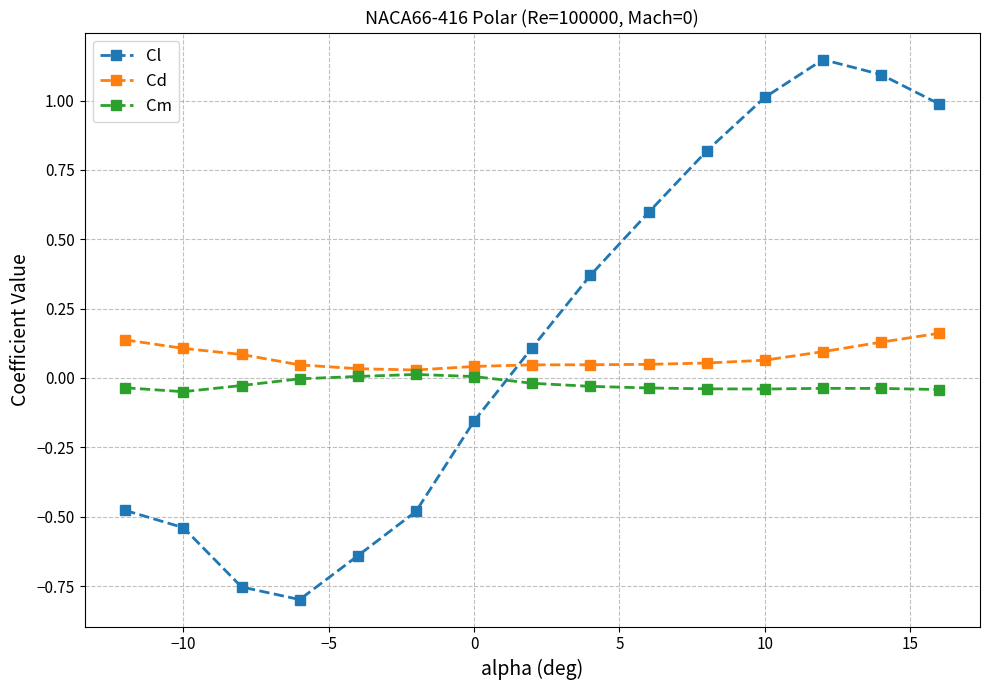

Count the number of data series in this chart.

3